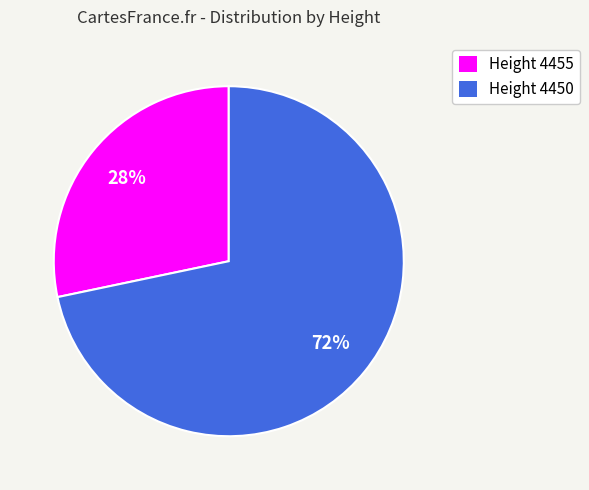

Rank the categories by value from lowest to highest.

Height 4455, Height 4450